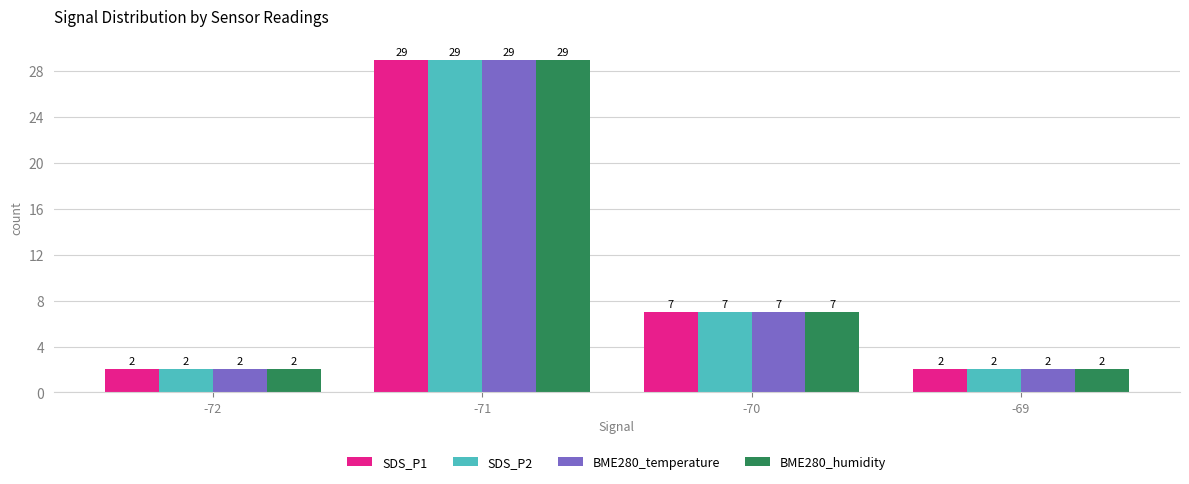

The SDS_P1 series shows 2 at -72. True or false?

True